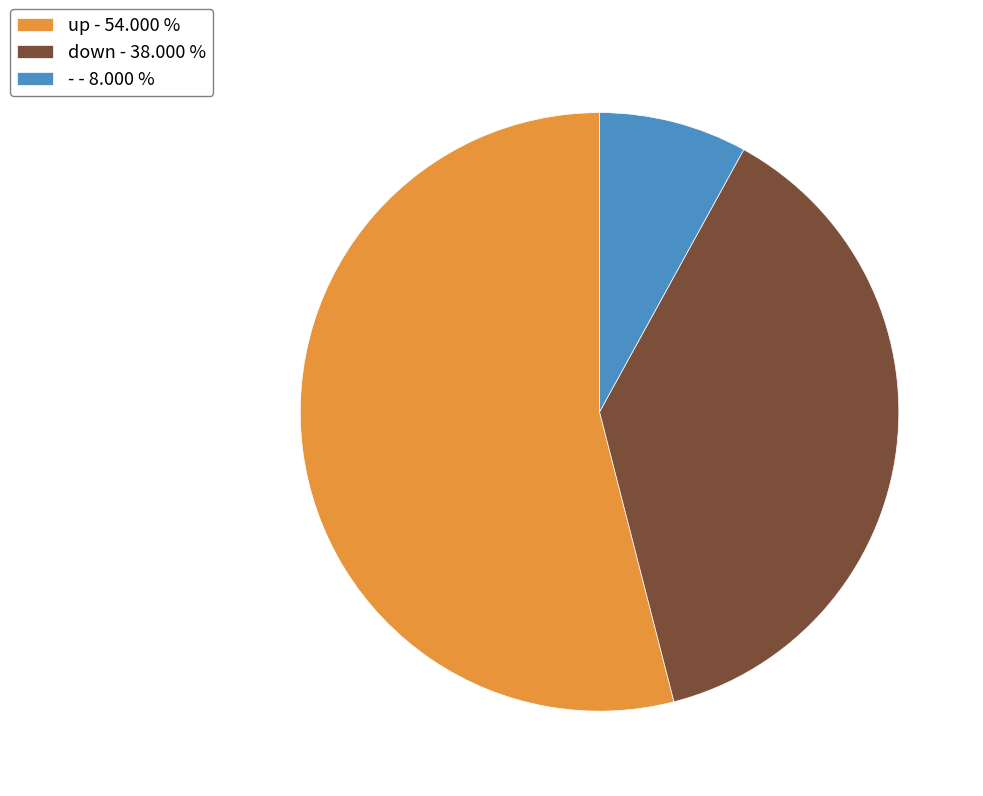

What is the smallest slice in the pie chart?

-